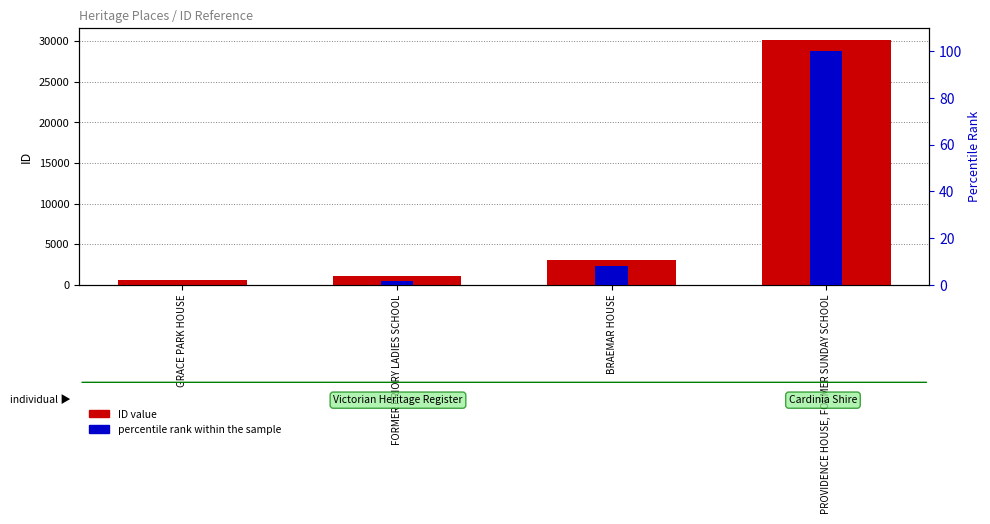

What is the sum of all percentile rank within the sample values?

110.0